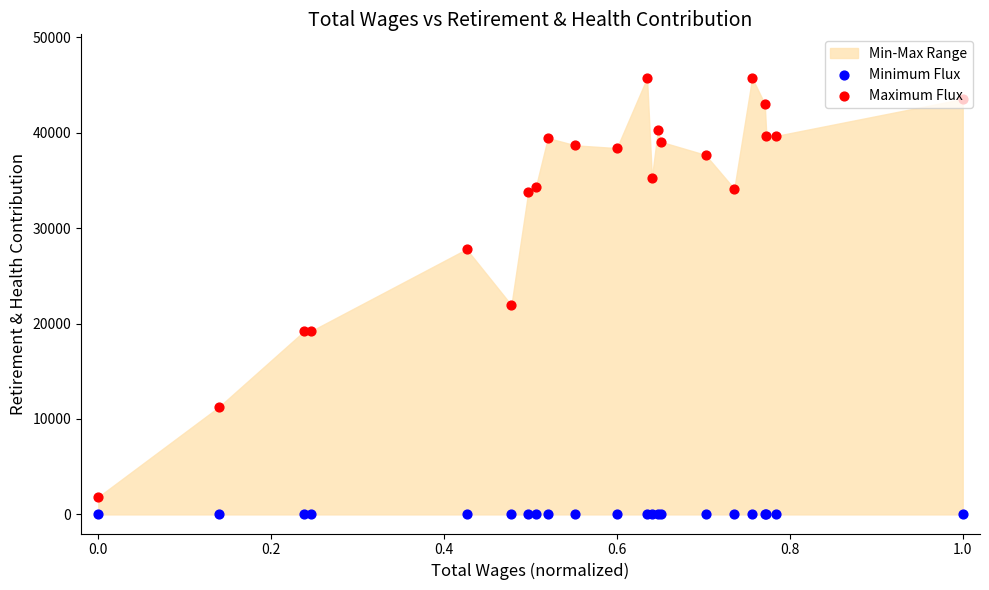

Which series reaches the minimum Y coordinate?

Minimum Flux